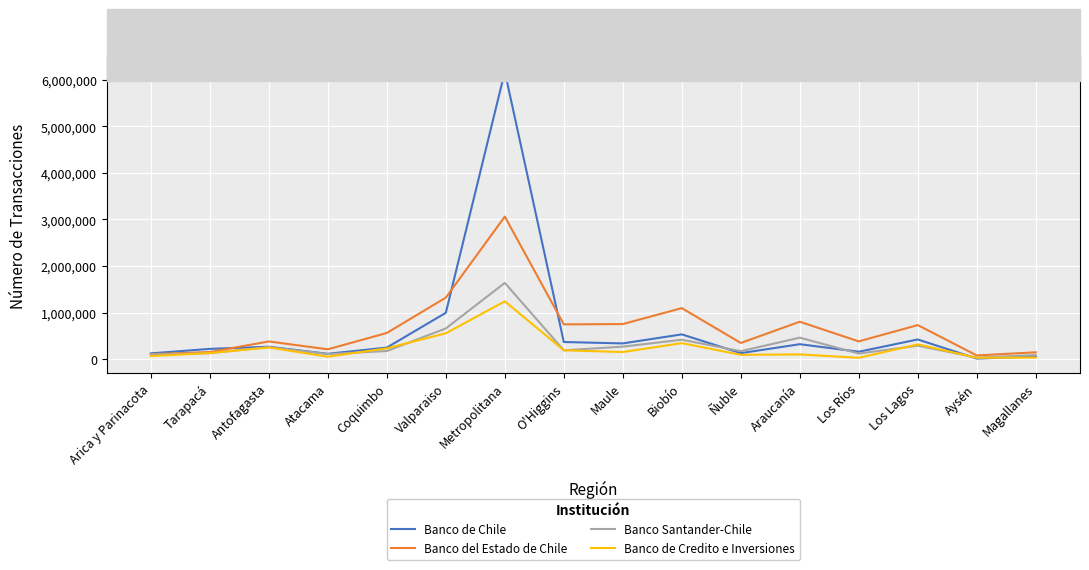

True or false: Banco de Credito e Inversiones and Banco Santander-Chile intersect in this chart.

True